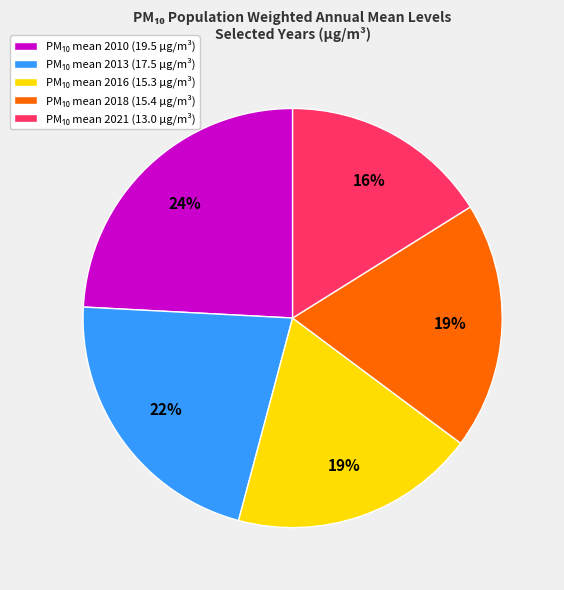

To the nearest percent, what is the average slice percentage?

20%